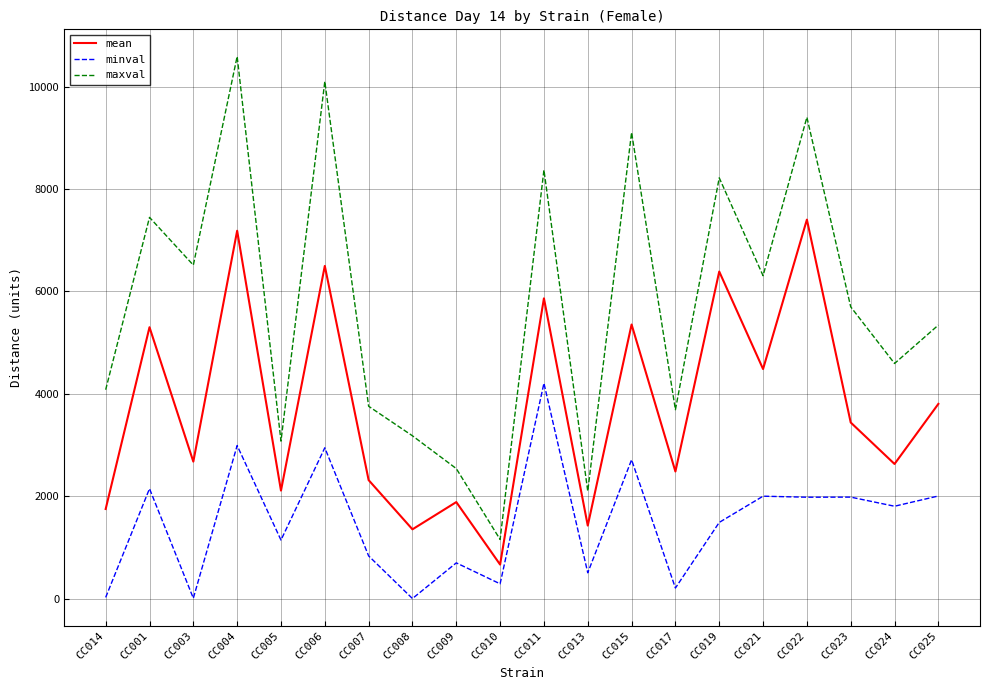

What is the spread (max minus min) of values at CC025?

3337.0